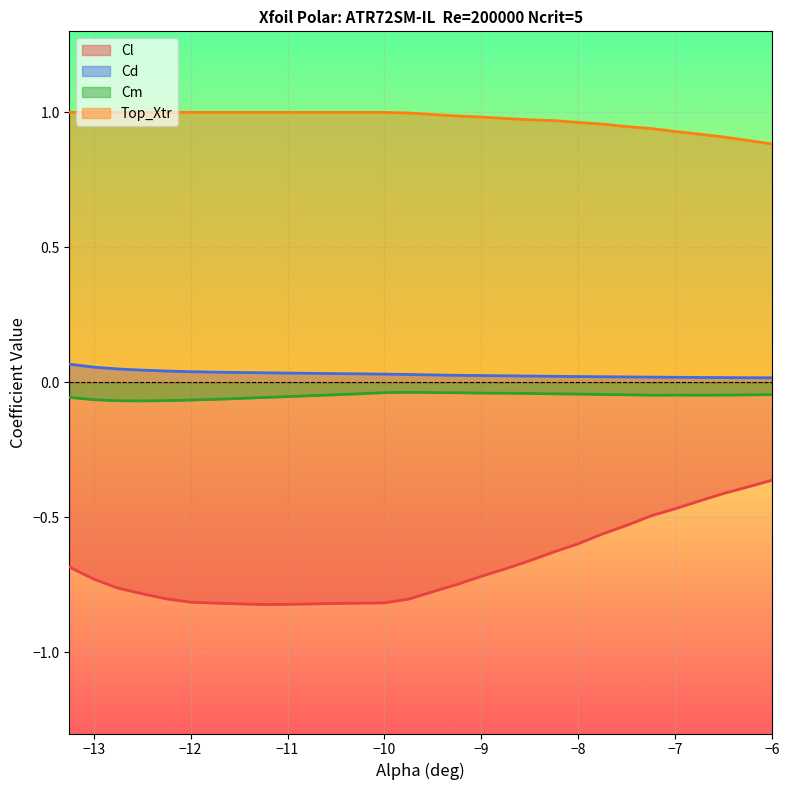

How many lines are shown in the chart?

4